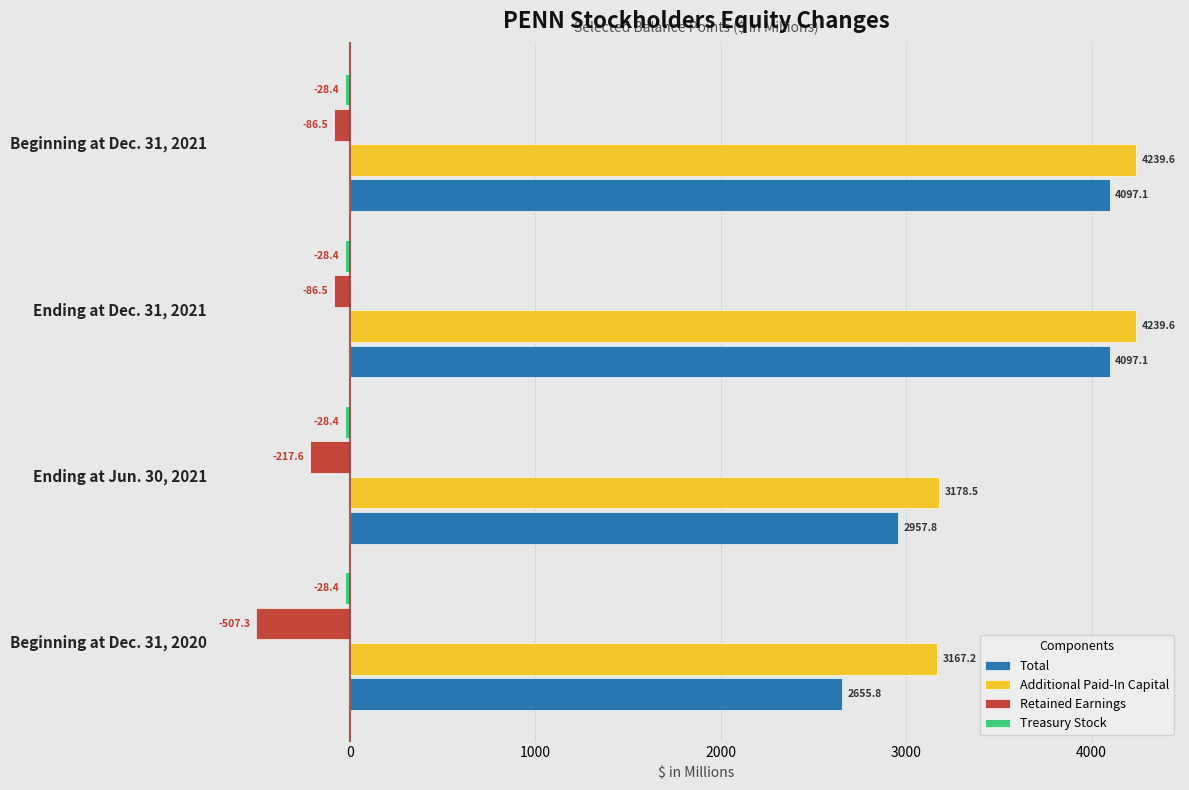

Is the value of Additional Paid-In Capital at Beginning at Dec. 31, 2021 greater than the value of Total at Ending at Dec. 31, 2021?

Yes